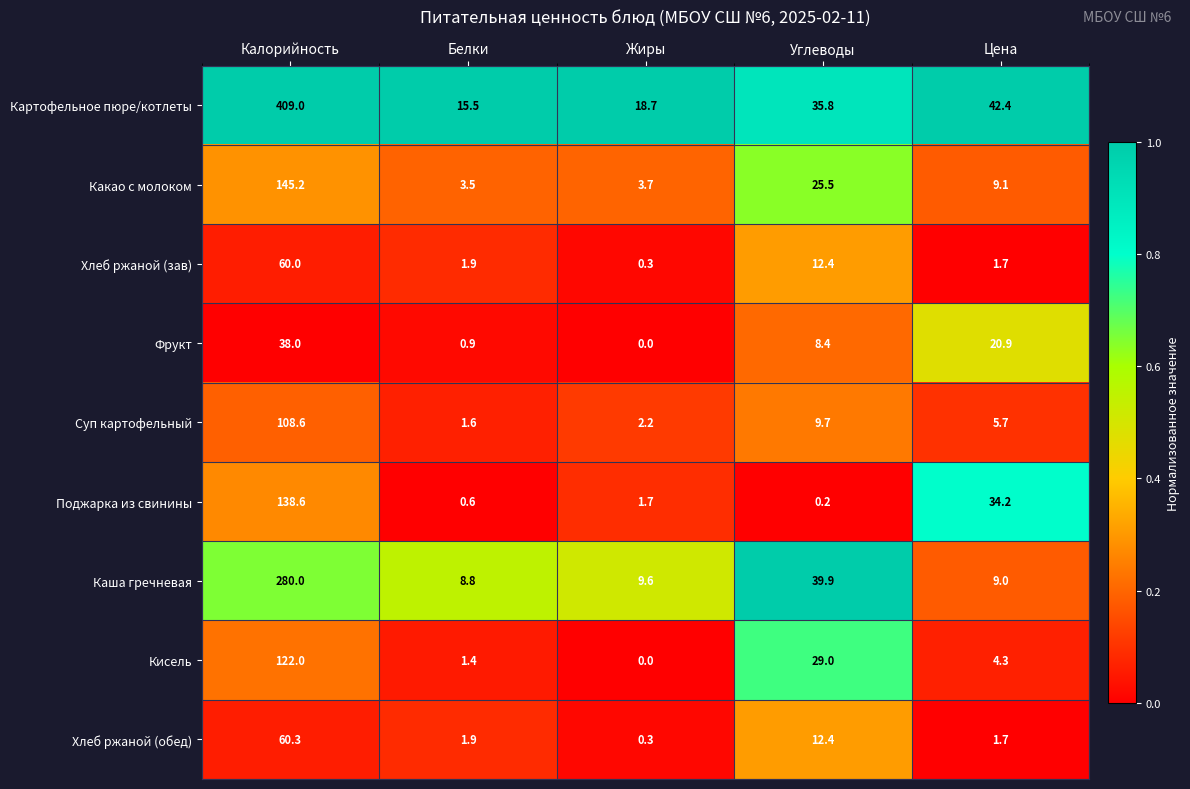

At Калорийность, list the series in order from smallest to largest.

Фрукт, Хлеб ржаной (зав), Хлеб ржаной (обед), Суп картофельный, Кисель, Поджарка из свинины, Какао с молоком, Каша гречневая, Картофельное пюре/котлеты